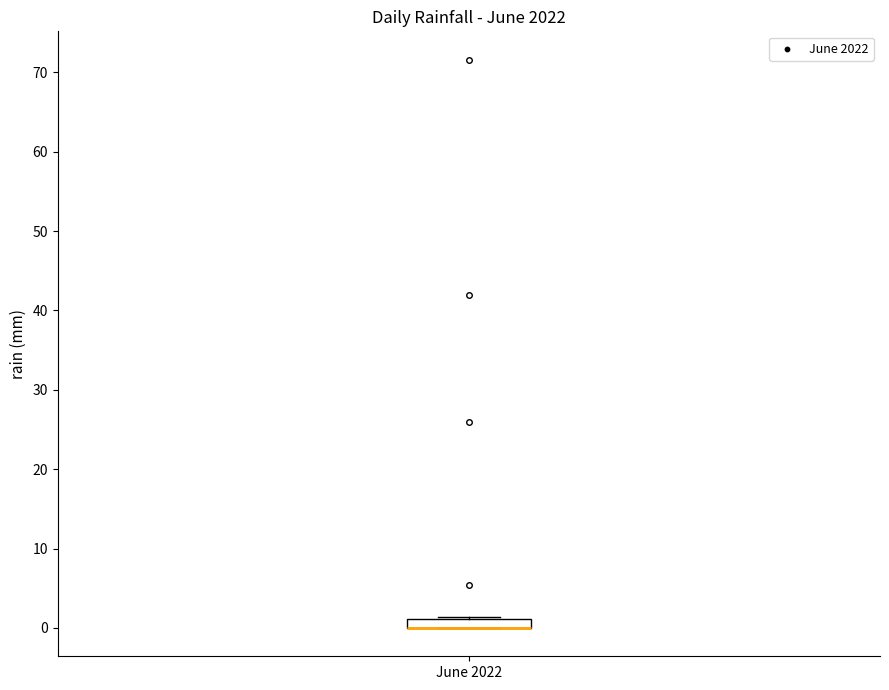

Where is the upper edge of the box for June 2022 on the y-axis? The values are not printed on the chart, so give them approximately, as read against the axis.

1